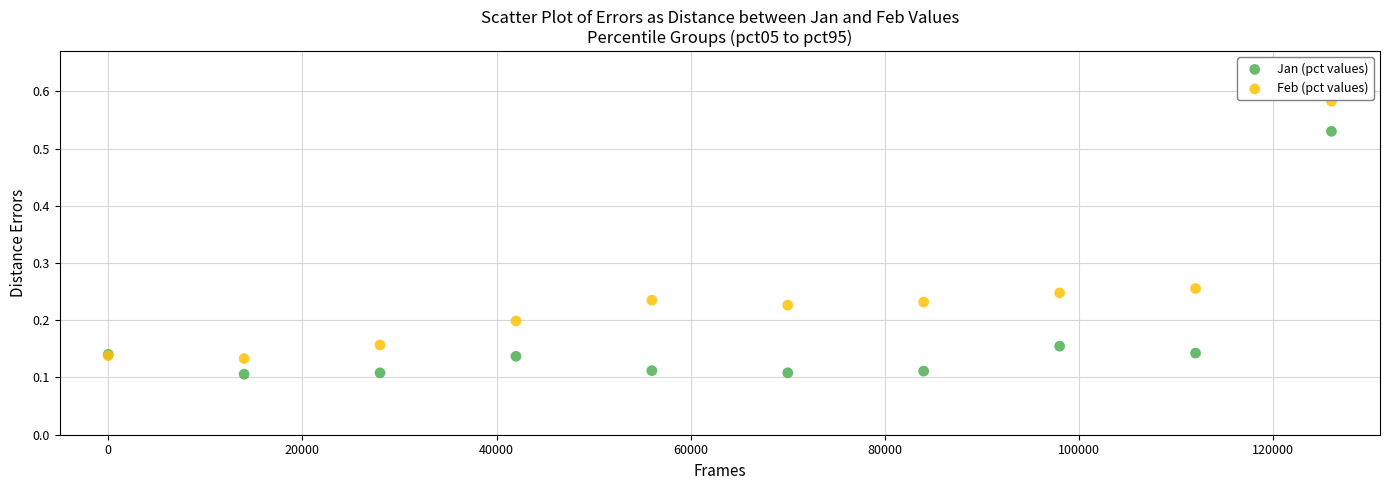

Which series has the widest spread of Y values?

Feb (pct values)